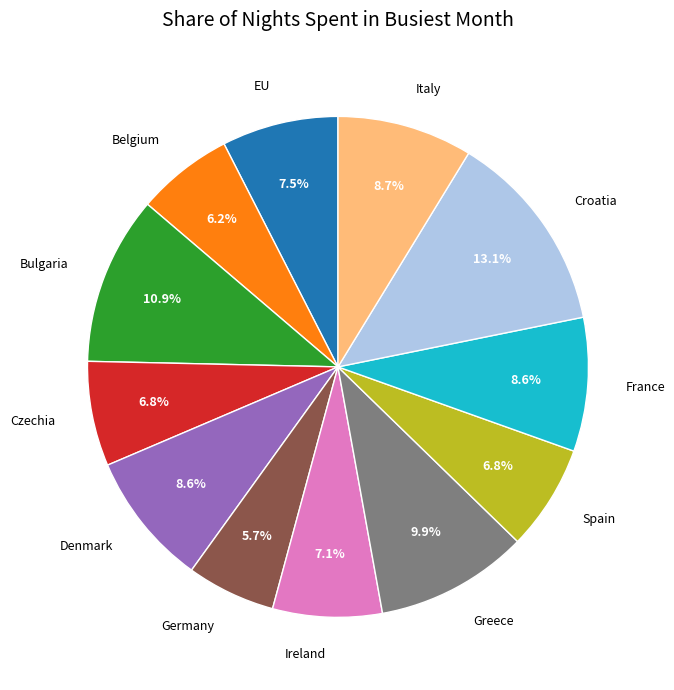

Which has a higher value, Croatia or Belgium?

Croatia